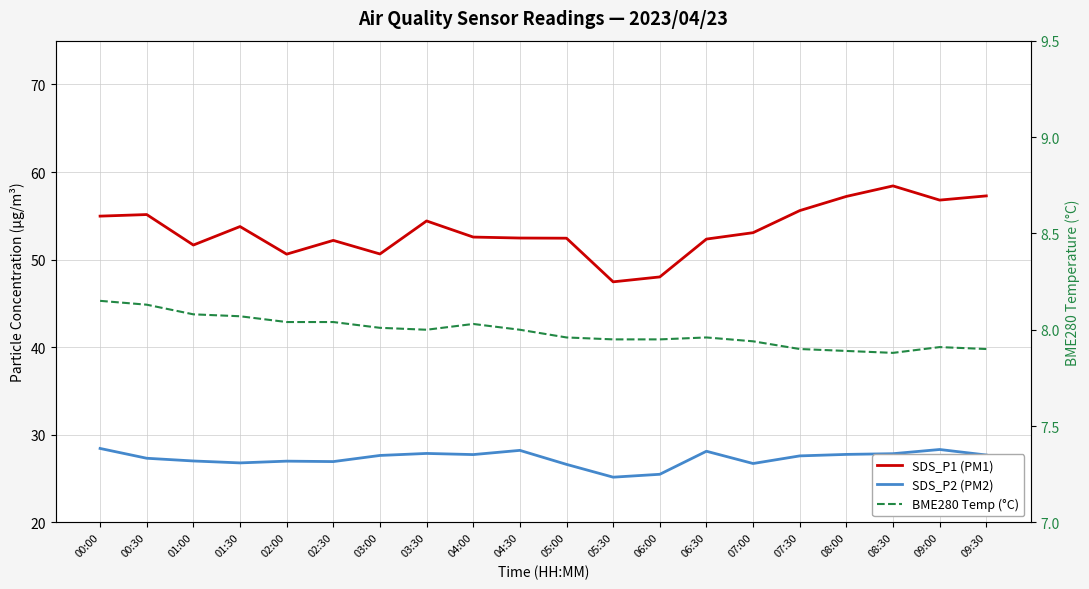

True or false: SDS_P2 (PM2) has more than 0 interior local peaks.

True